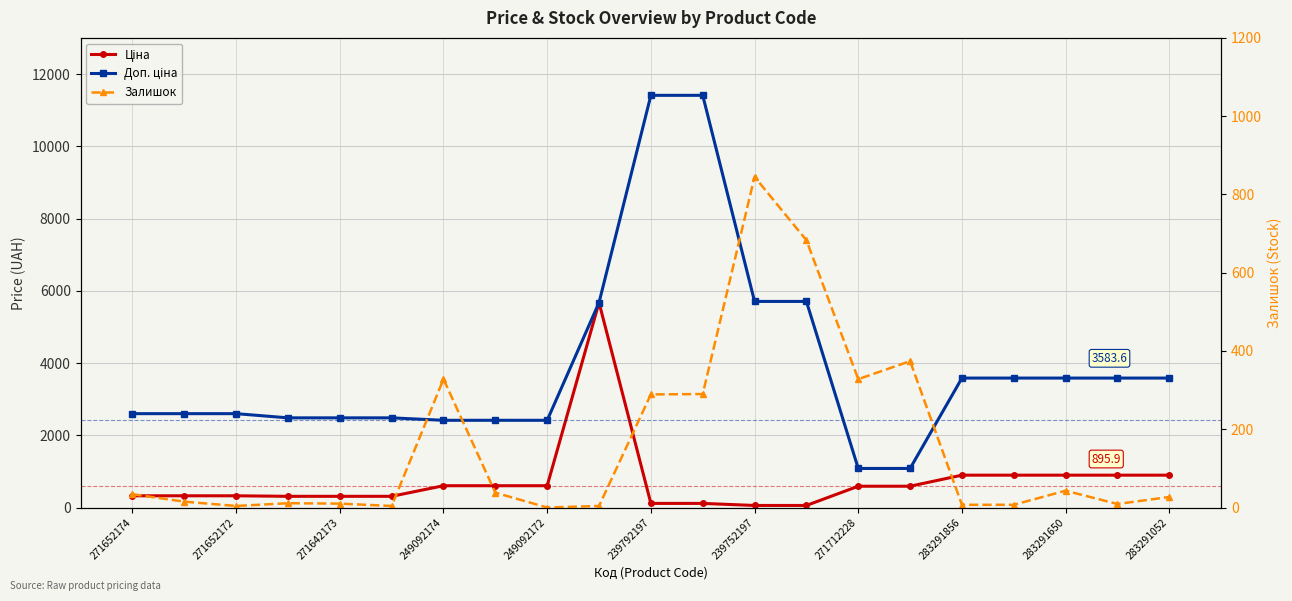

The value of Доп. ціна at 271642173 is 1486.6. True or false?

False